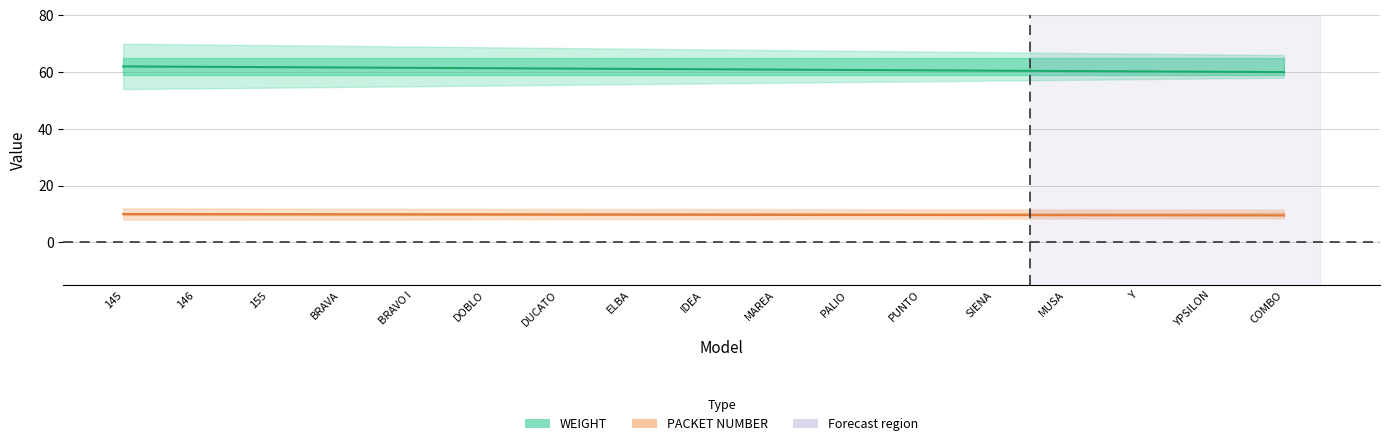

Reading left to right, list all the values displayed in this chart.

WEIGHT: 145=62	146=62	155=62	BRAVA=62	BRAVO I=62	DOBLO=62	DUCATO=62	ELBA=62	IDEA=62	MAREA=62	PALIO=62	PUNTO=62	SIENA=62	MUSA=62	Y=62	YPSILON=62	COMBO=62
PACKET NUMBER: 145=10	146=10	155=10	BRAVA=10	BRAVO I=10	DOBLO=10	DUCATO=10	ELBA=10	IDEA=10	MAREA=10	PALIO=10	PUNTO=10	SIENA=10	MUSA=10	Y=10	YPSILON=10	COMBO=10